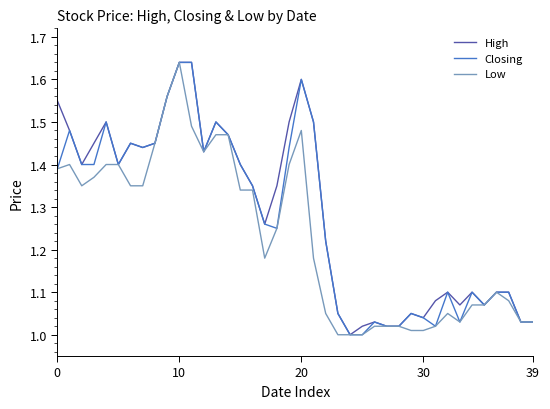

At which category is the sum across all series the highest?

10